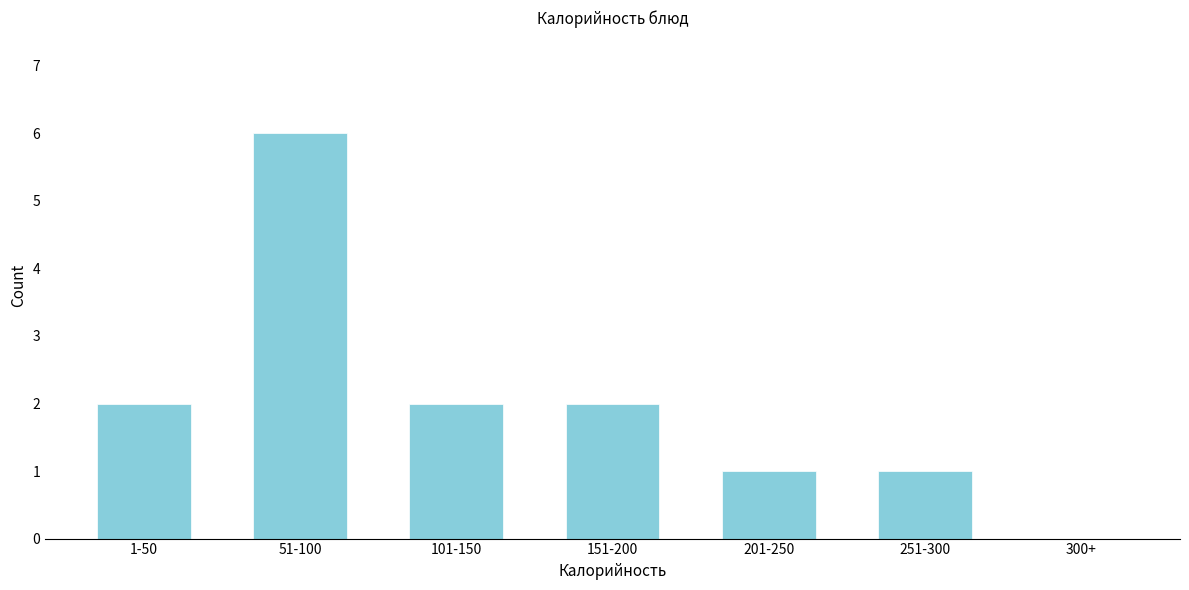

Reading left to right, list all the values displayed in this chart.

1-50=2	51-100=6	101-150=2	151-200=2	201-250=1	251-300=1	300+=0